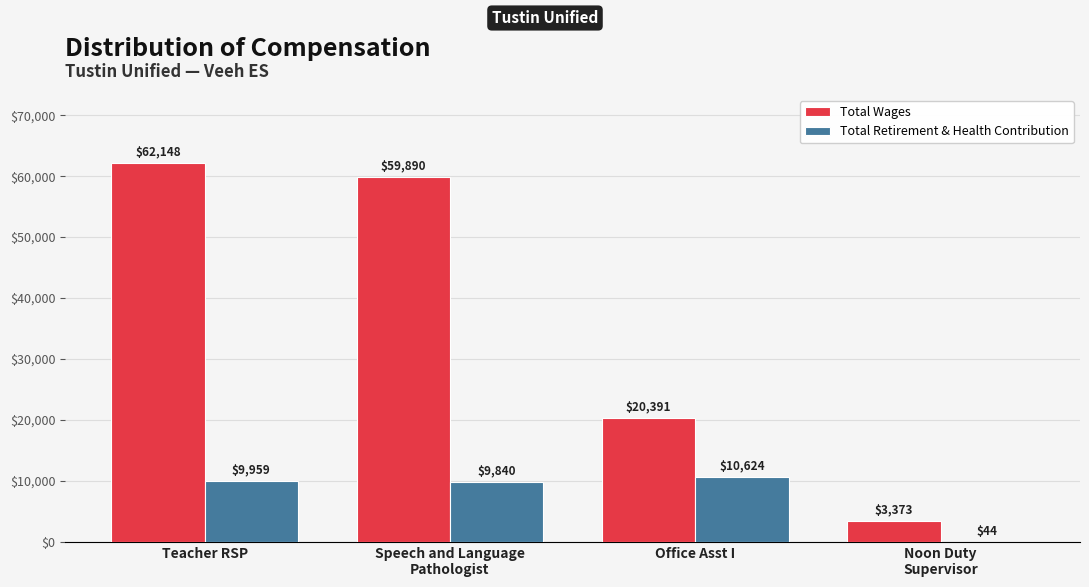

At which label is Total Wages closest to 32760?

Office Asst I